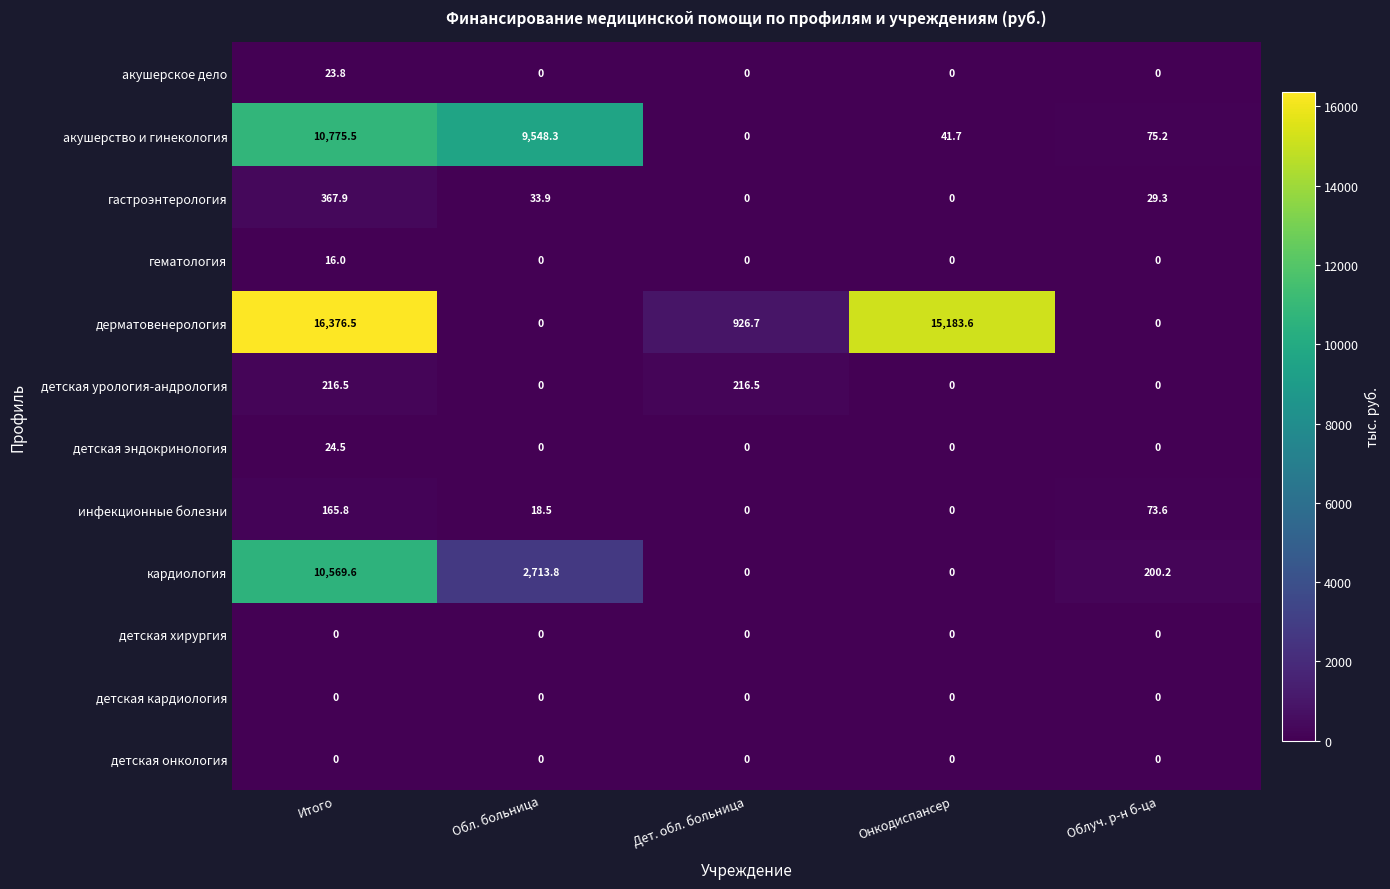

How many positive values does the гематология series have?

1